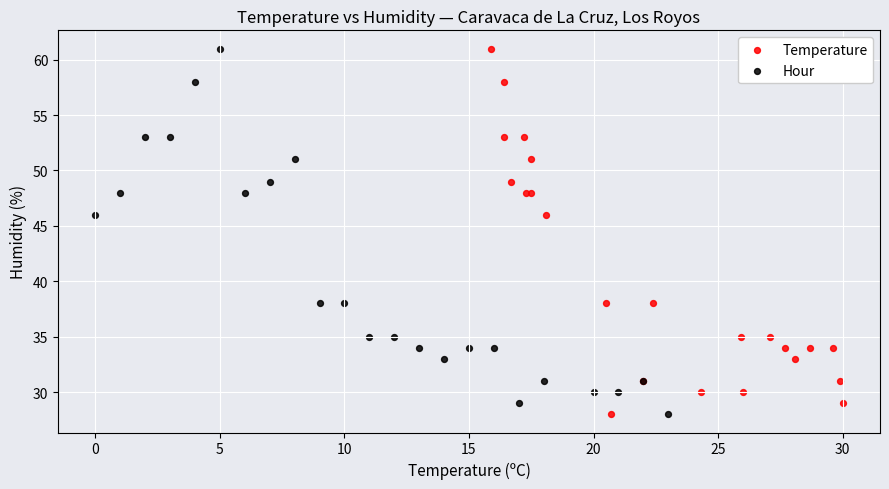

What are all the series names shown in the legend?

Temperature, Hour